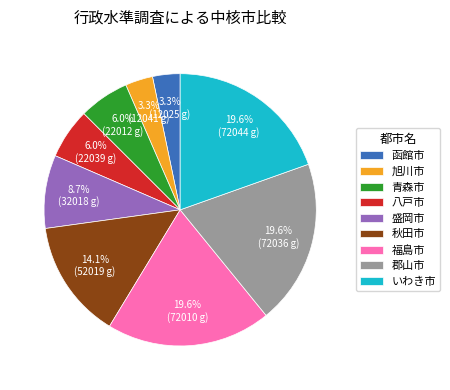

Is 秋田市 the majority of the pie?

No